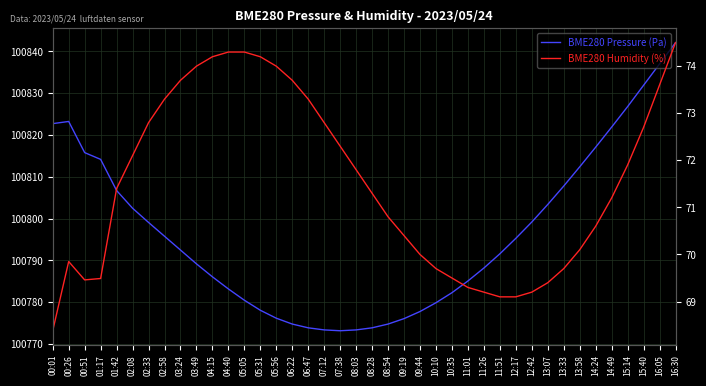

The BME280 Pressure (Pa) series shows 156045.8 at 01:17. True or false?

False